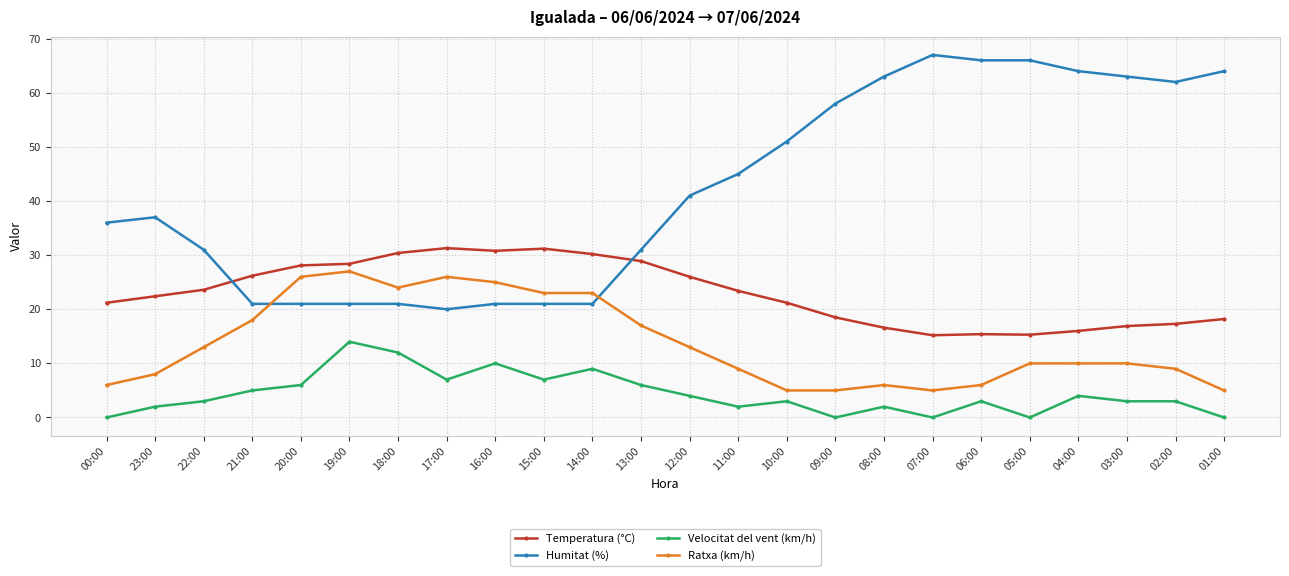

At how many categories does at least one series exceed 32?

14